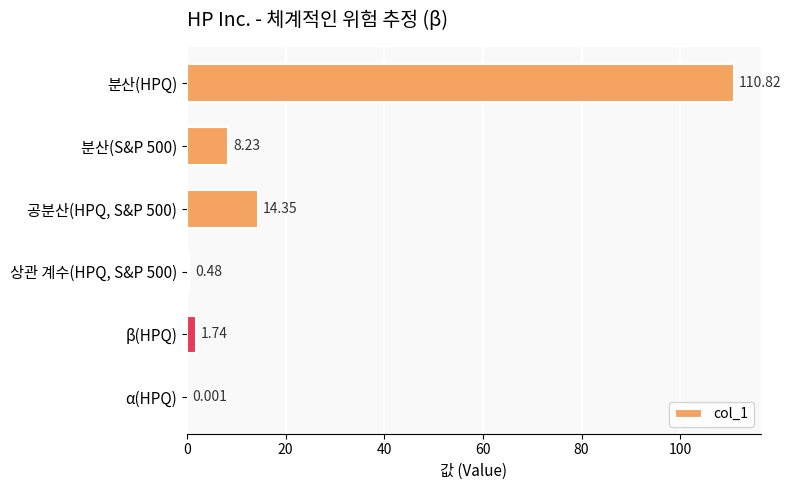

At which category does the chart reach its peak across all series?

분산(HPQ)